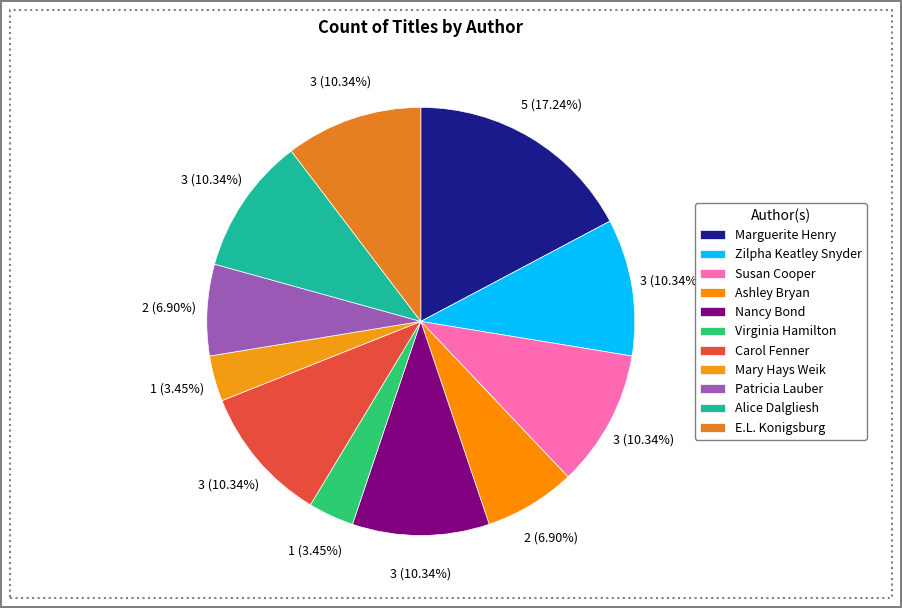

How many slices are in this pie chart?

11